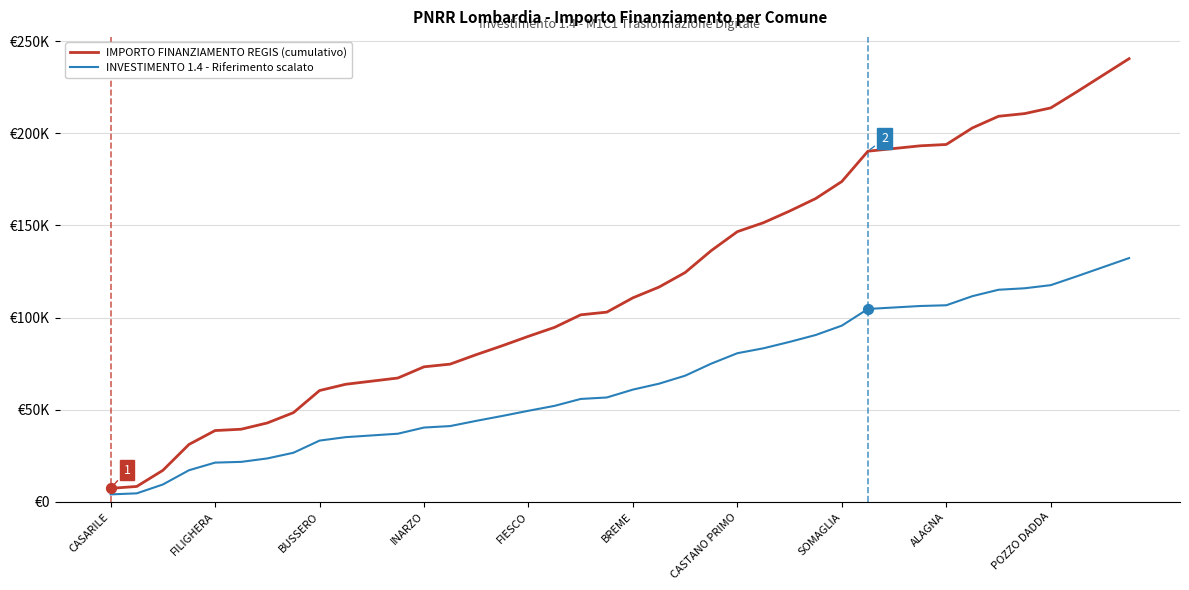

Which series has the largest total across all categories?

IMPORTO FINANZIAMENTO REGIS (cumulativo)